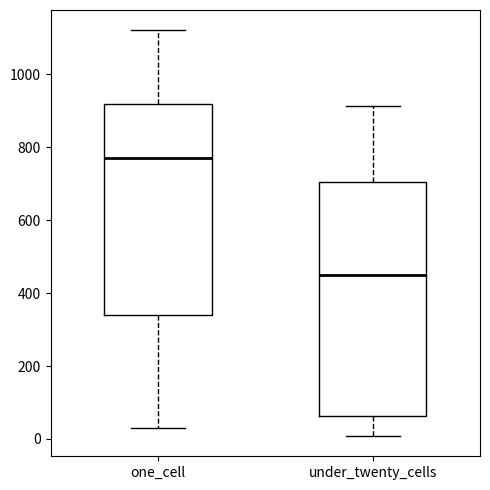

Reading left to right, transcribe this box plot: for each box, give where its median line is, the range the box spans, and where its two whiskers end, as read against the y-axis. The values are not printed on the chart, so give them approximately, as read against the axis.

one_cell: median 780, box 340 to 920, whiskers 20 to 1120
under_twenty_cells: median 460, box 60 to 700, whiskers 0 to 920